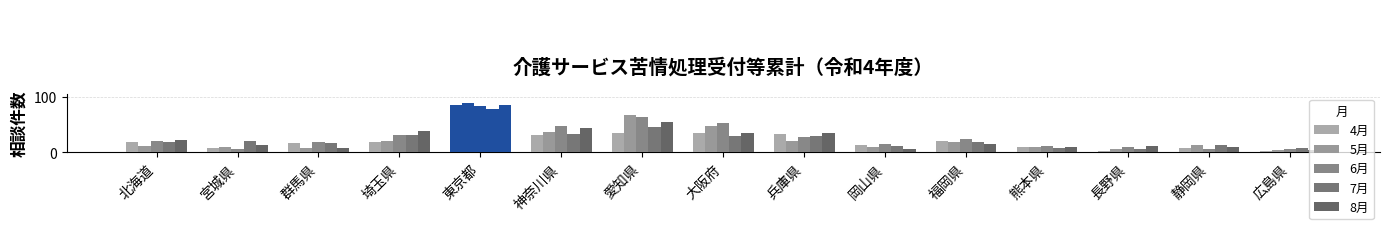

Reading right to left, list all the values displayed in this chart.

4月: 2	7	2	10	20	13	33	35	35	31	84	19	17	7	18
5月: 4	13	6	9	18	10	20	47	66	36	88	20	8	10	11
6月: 6	6	10	11	23	14	28	52	64	47	83	31	18	6	20
7月: 8	13	6	8	19	11	29	29	46	32	77	30	16	20	19
8月: 4	10	11	9	15	5	34	34	55	43	85	38	7	13	22